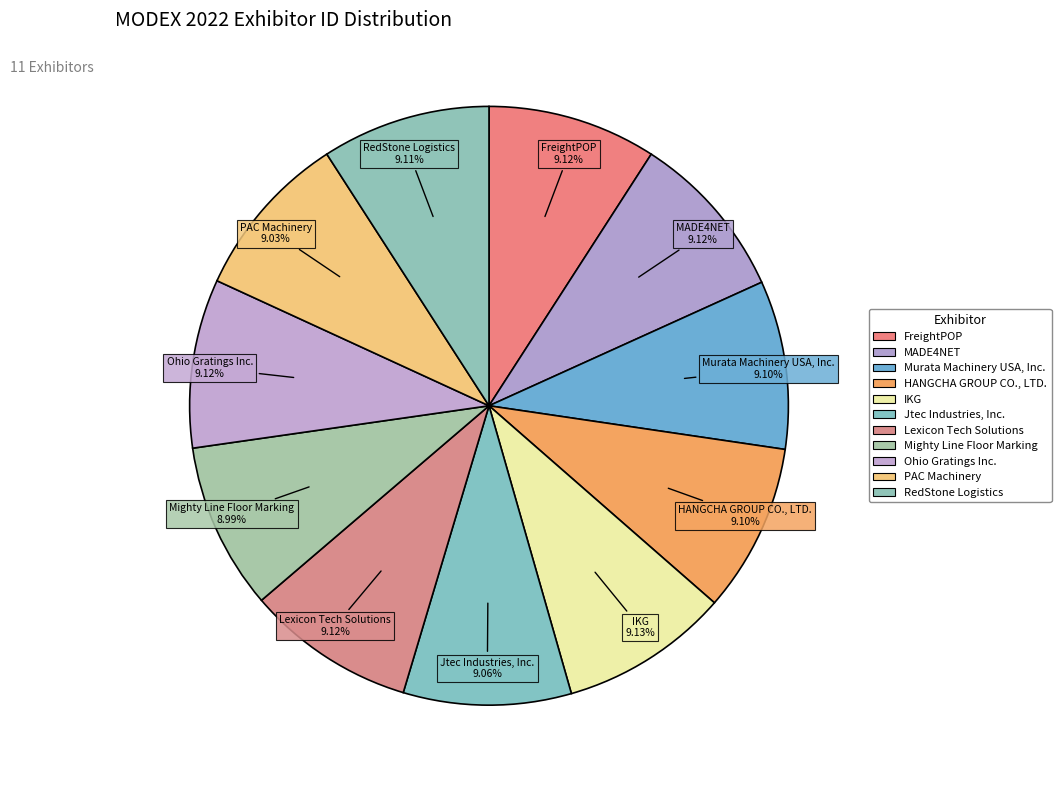

What percentage is the FreightPOP slice, to the nearest percent?

9%